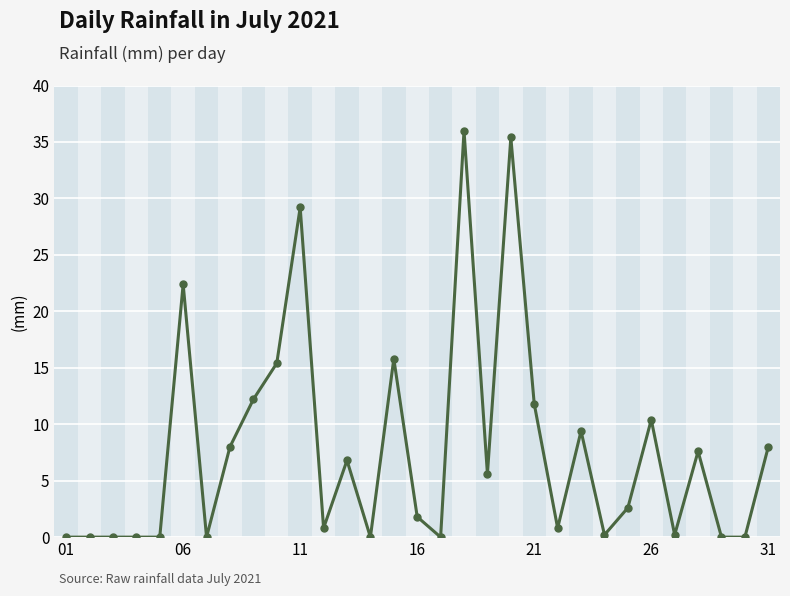

What is the difference between the maximum and second lowest values?

36.0